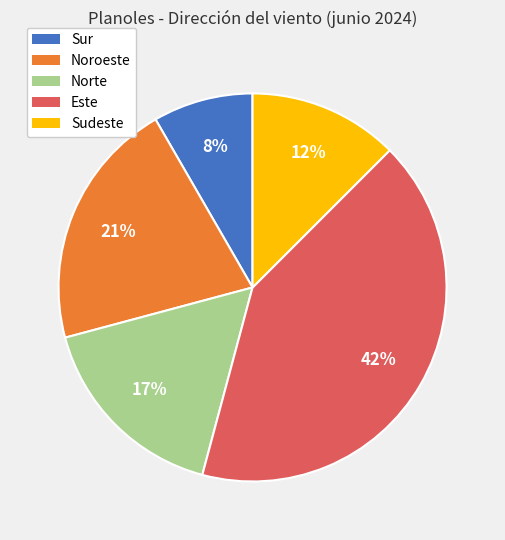

How many slices are in this pie chart?

5